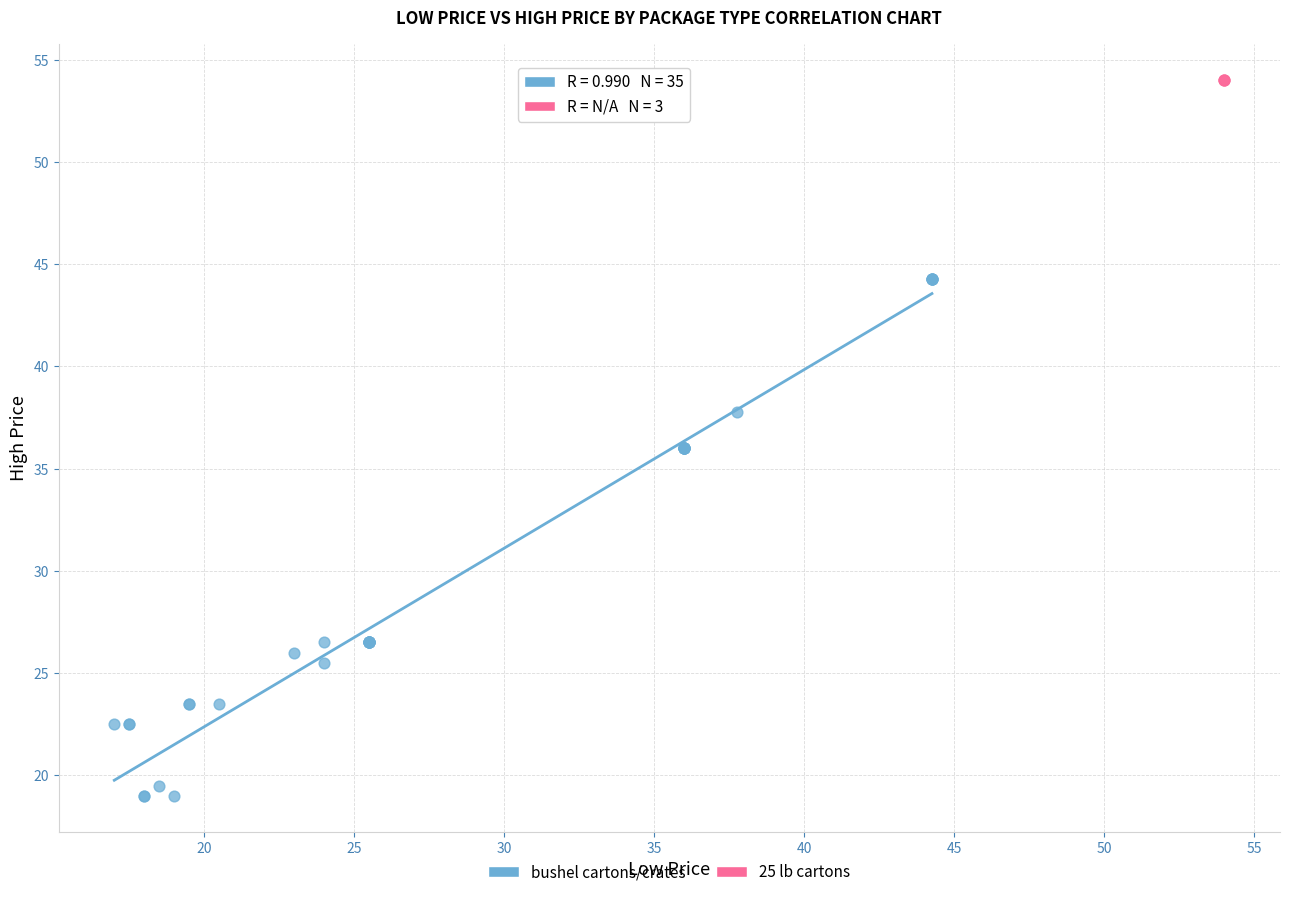

Which series contains the lowest Y value?

bushel cartons/crates